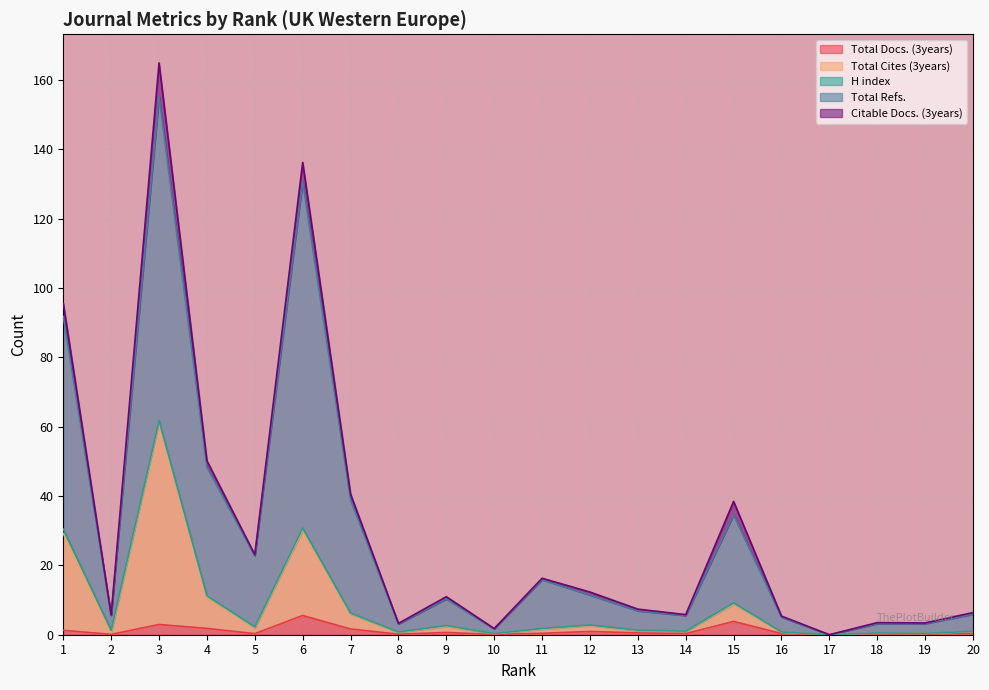

Which has a higher value, 7 or 1?

7